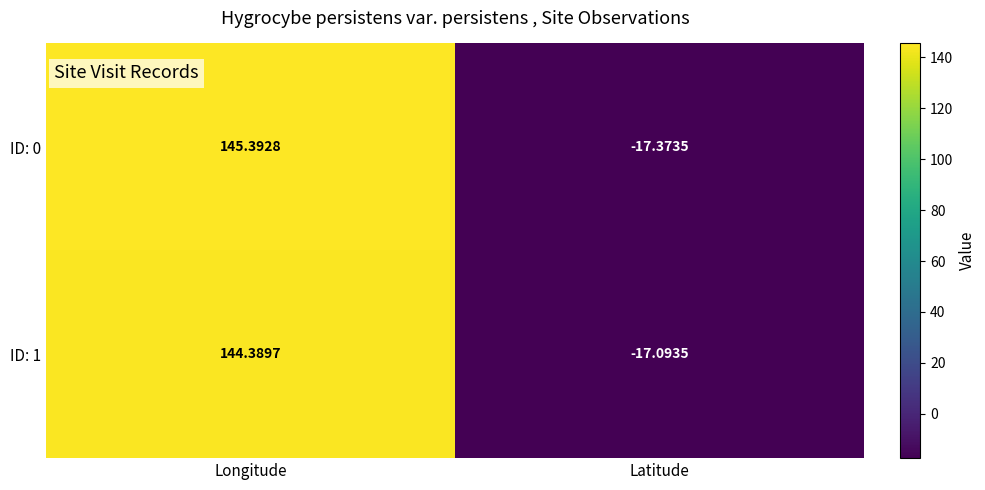

List the series in order of their peak value, lowest first.

ID: 1, ID: 0